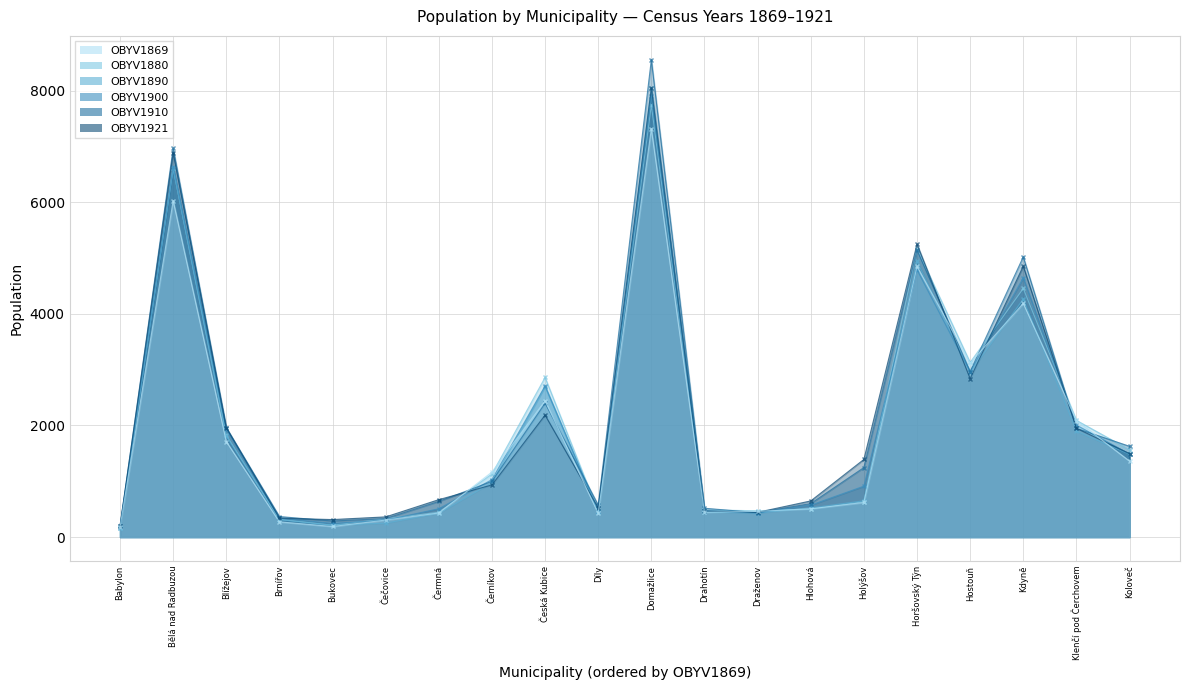

What is the highest value of the OBYV1910 series?

8555